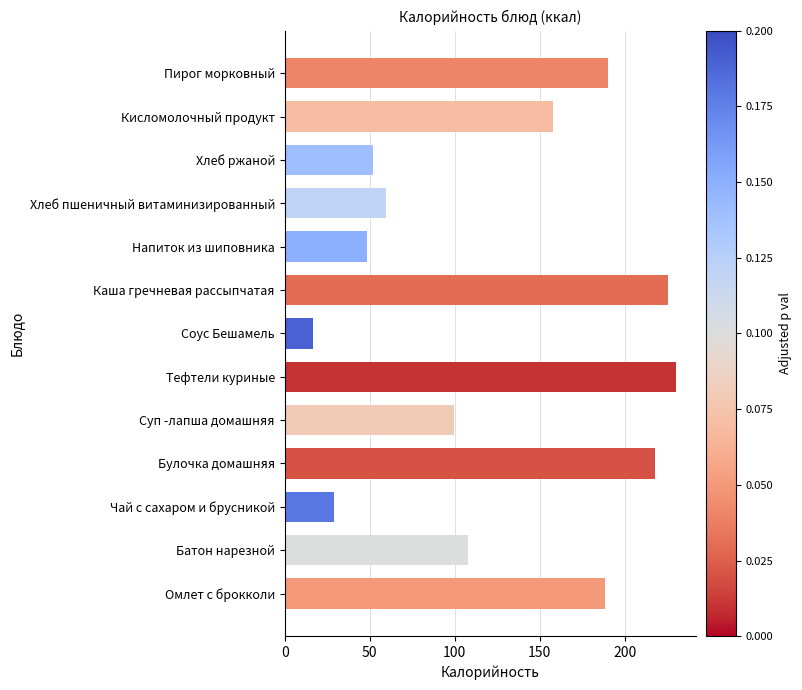

The value at Каша гречневая рассыпчатая is 225.7. True or false?

True